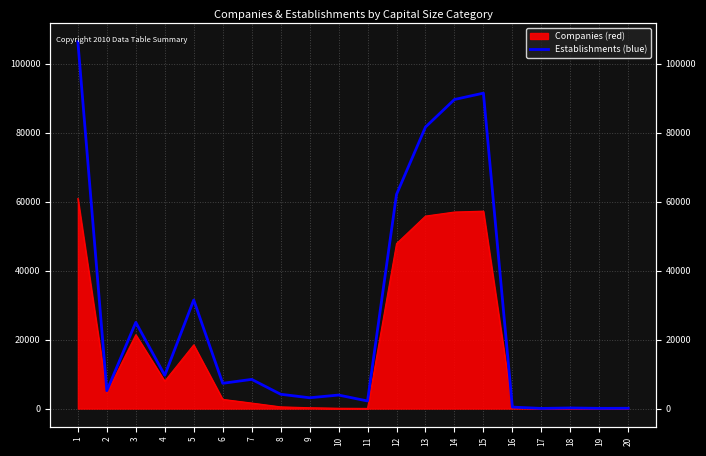

Where is the data nearest to the value 53188?

12